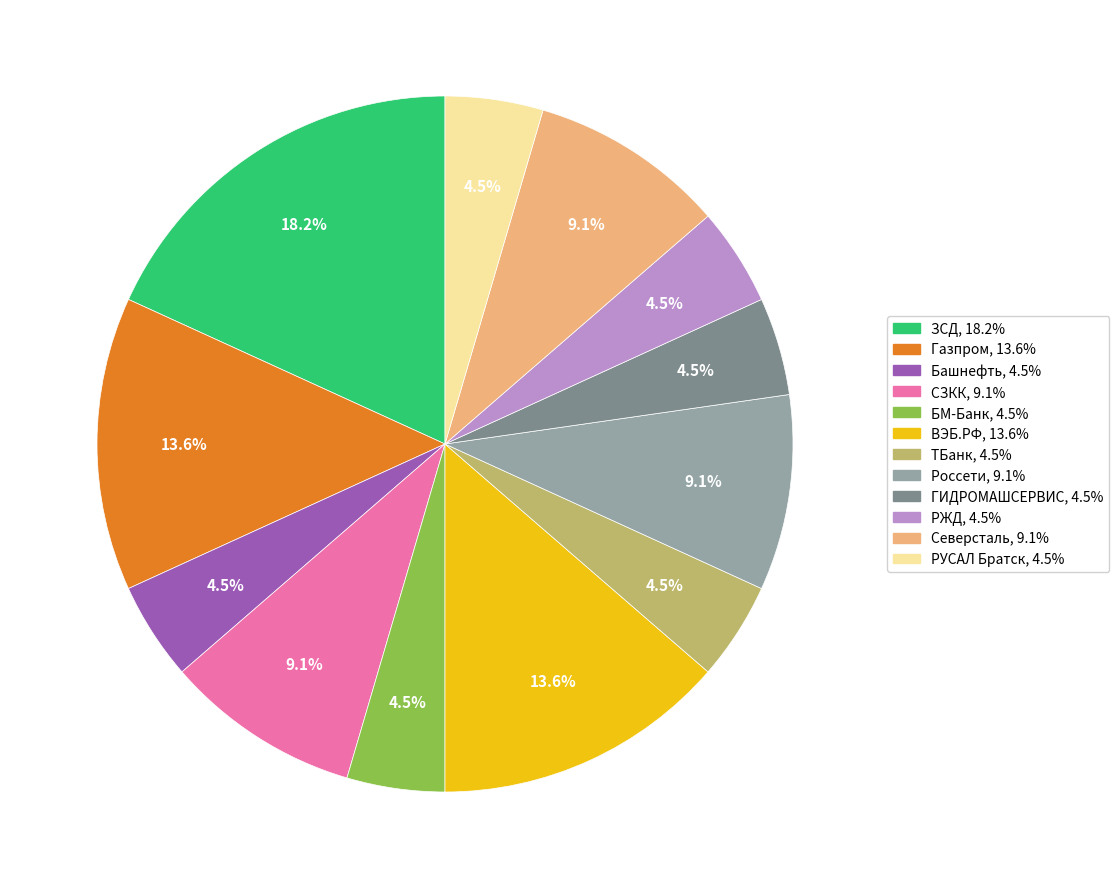

What percentage do РУСАЛ Братск and Россети together represent?

13.6%